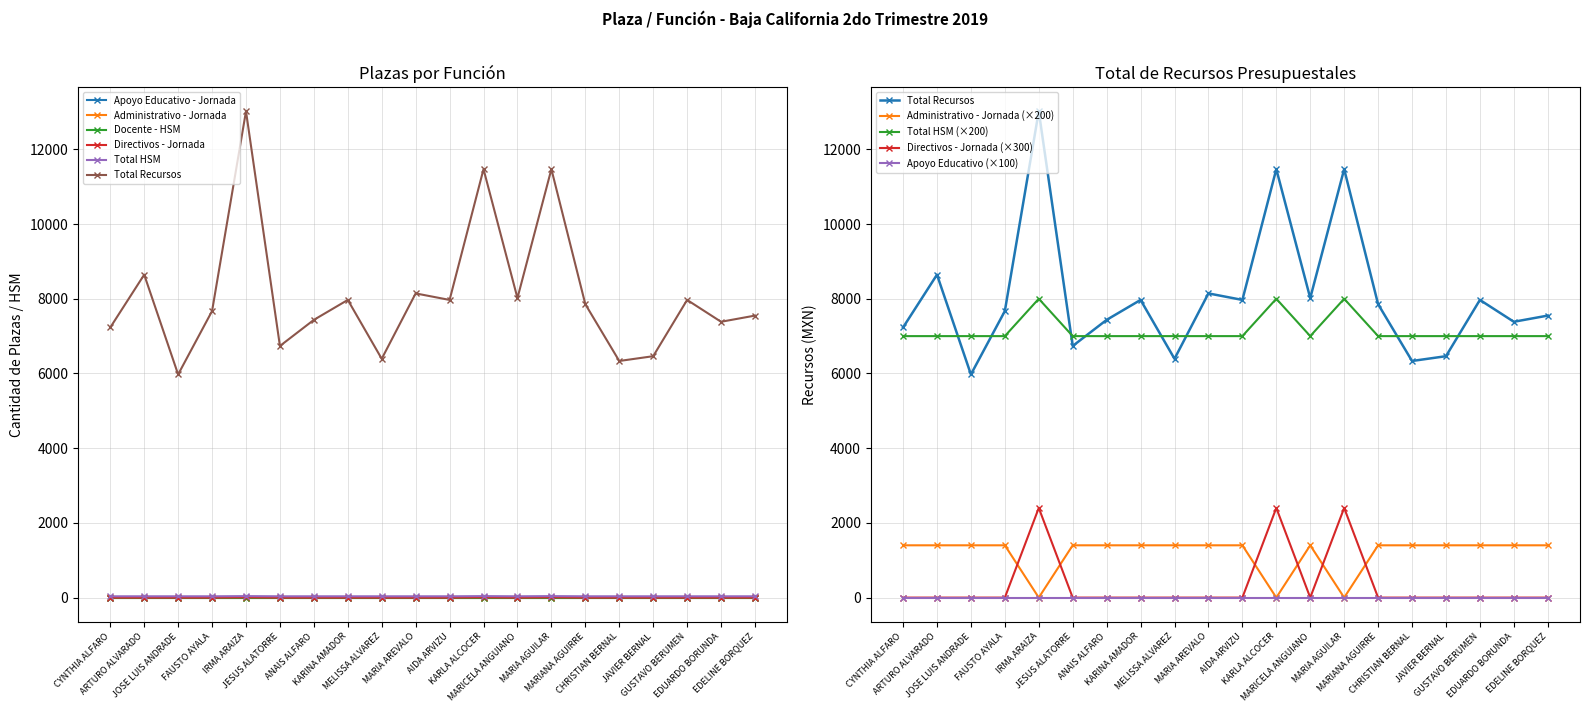

What is the approximate value of Administrativo - Jornada at MARICELA ANGUIANO?

7.0